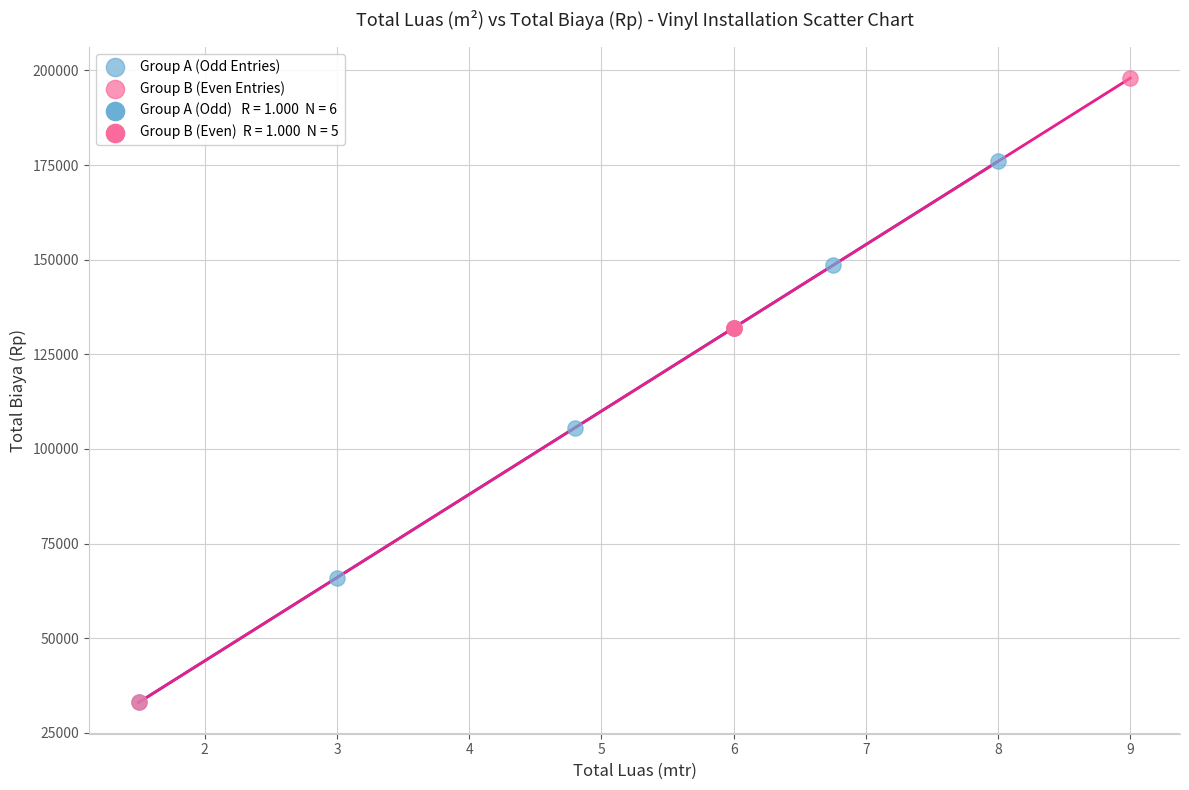

Which series has the largest Y range (max minus min)?

Group B (Even Entries)